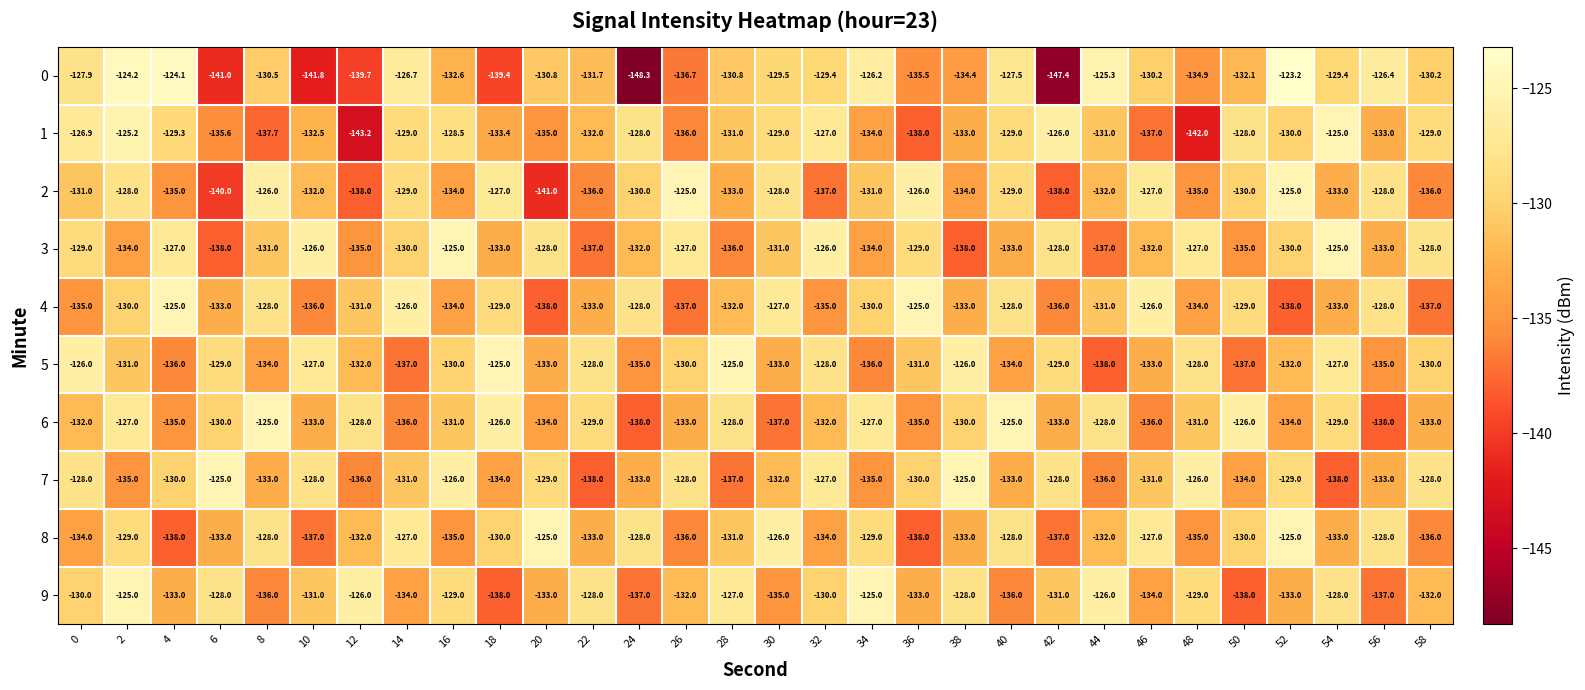

What is the total value across all series at 22?

-1325.7